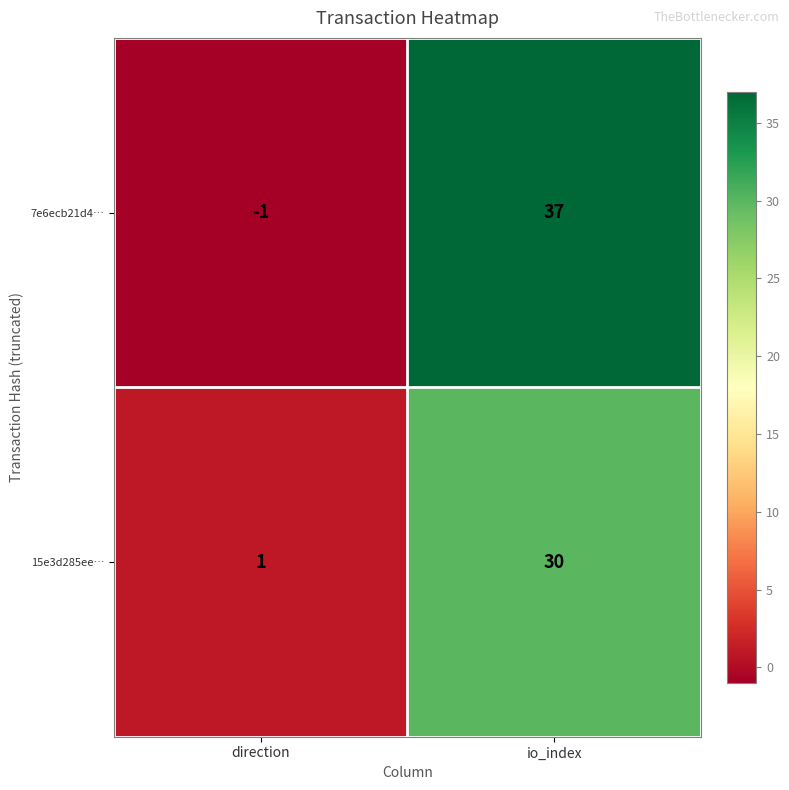

How many data points in 7e6ecb21d4… are less than 37?

1